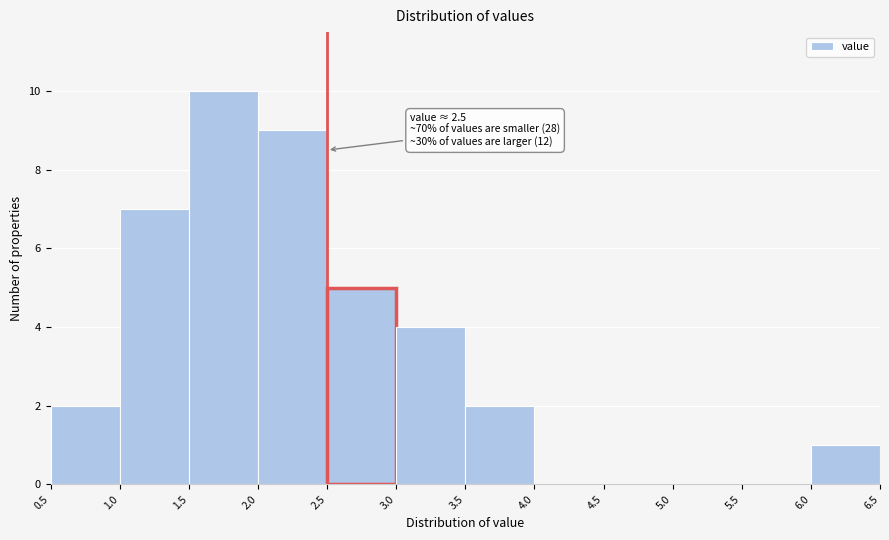

Over which range of the x-axis is the bar tallest?

1.5 to 2.0